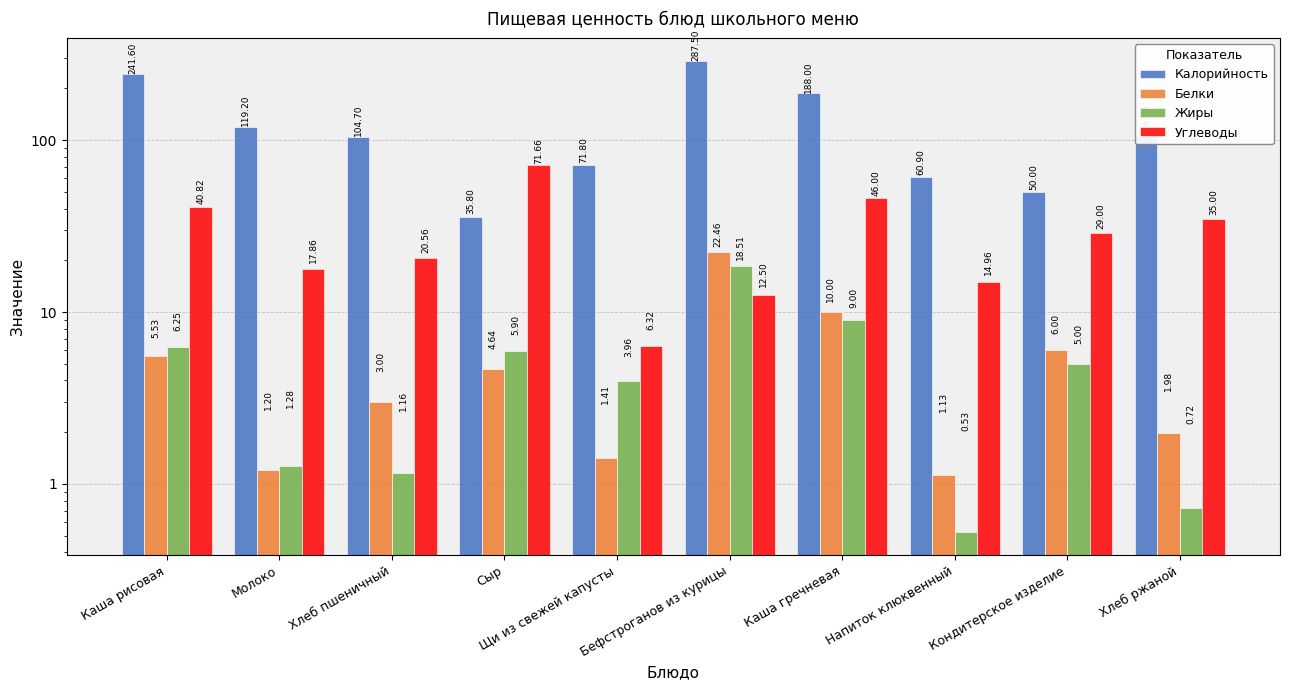

Reading left to right, what are all the values shown in this chart?

Калорийность: Каша рисовая=241.6	Молоко=119.2	Хлеб пшеничный=104.7	Сыр=35.8	Щи из свежей капусты=71.8	Бефстроганов из курицы=287.5	Каша гречневая=188.0	Напиток клюквенный=60.9	Кондитерское изделие=50.0	Хлеб ржаной=106.0
Белки: Каша рисовая=5.5	Молоко=1.2	Хлеб пшеничный=3.0	Сыр=4.6	Щи из свежей капусты=1.4	Бефстроганов из курицы=22.5	Каша гречневая=10.0	Напиток клюквенный=1.1	Кондитерское изделие=6.0	Хлеб ржаной=2.0
Жиры: Каша рисовая=6.2	Молоко=1.3	Хлеб пшеничный=1.2	Сыр=5.9	Щи из свежей капусты=4.0	Бефстроганов из курицы=18.5	Каша гречневая=9.0	Напиток клюквенный=0.5	Кондитерское изделие=5.0	Хлеб ржаной=0.7
Углеводы: Каша рисовая=40.8	Молоко=17.9	Хлеб пшеничный=20.6	Сыр=71.7	Щи из свежей капусты=6.3	Бефстроганов из курицы=12.5	Каша гречневая=46.0	Напиток клюквенный=15.0	Кондитерское изделие=29.0	Хлеб ржаной=35.0